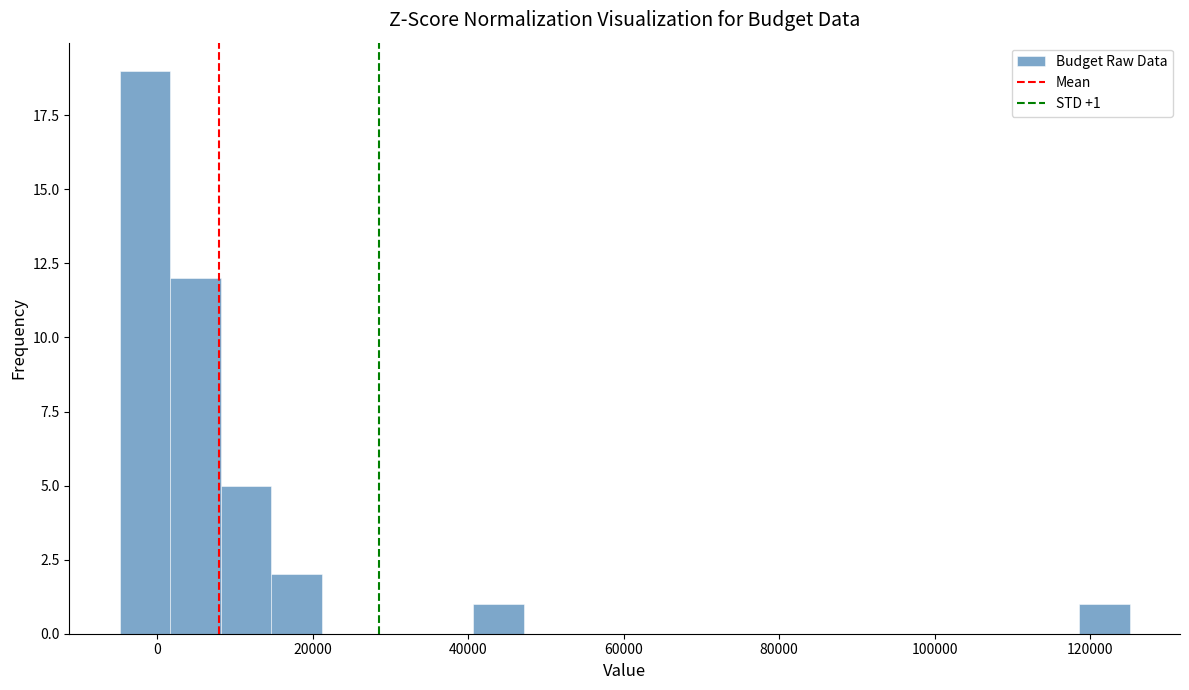

Read against the x-axis, roughly where is the centre of the tallest bar?

-2000